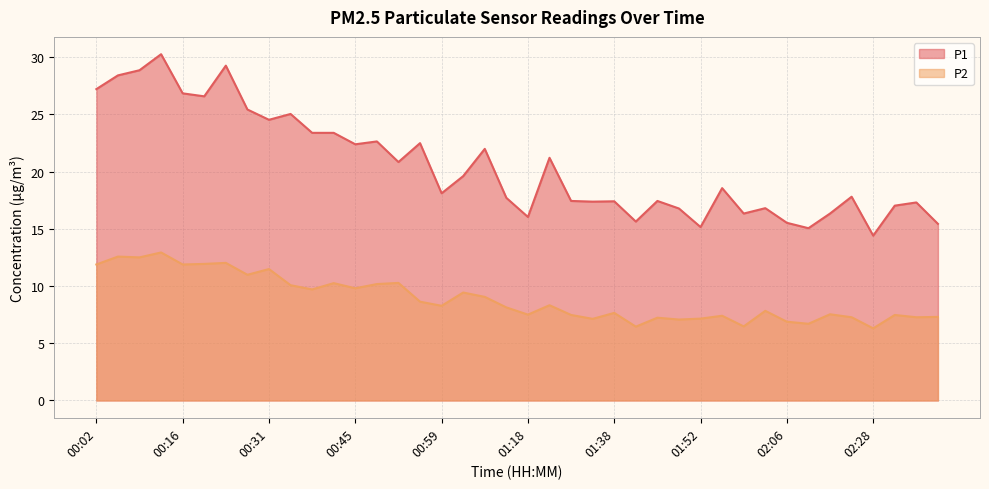

Which label corresponds to the smallest value in the chart?

02:28